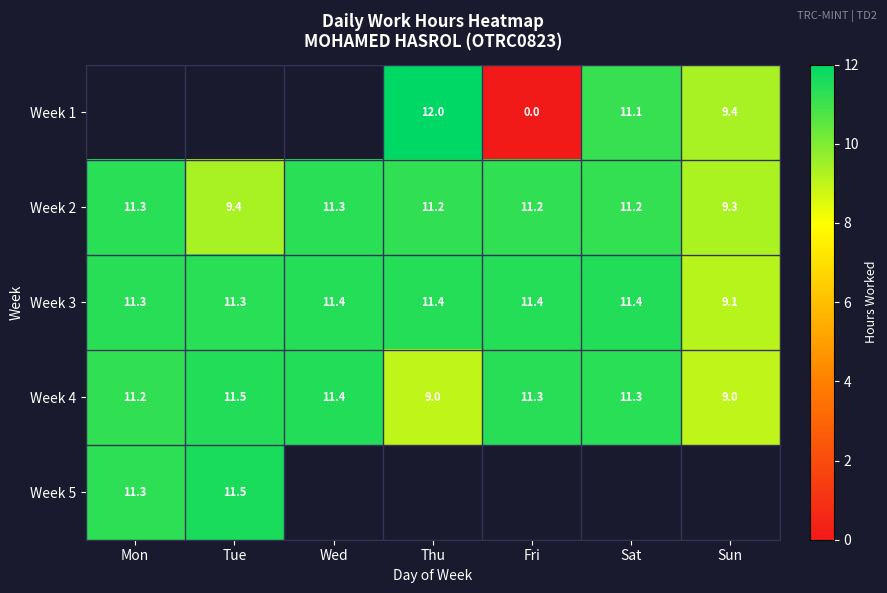

What is the greatest value displayed?

12.0